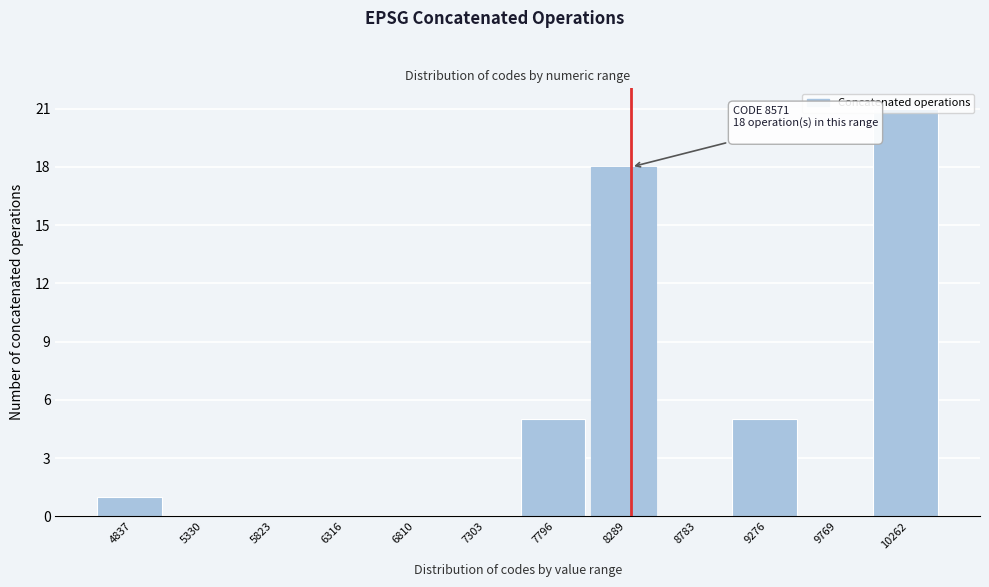

Is it true that the value at 5330 is -11?

False